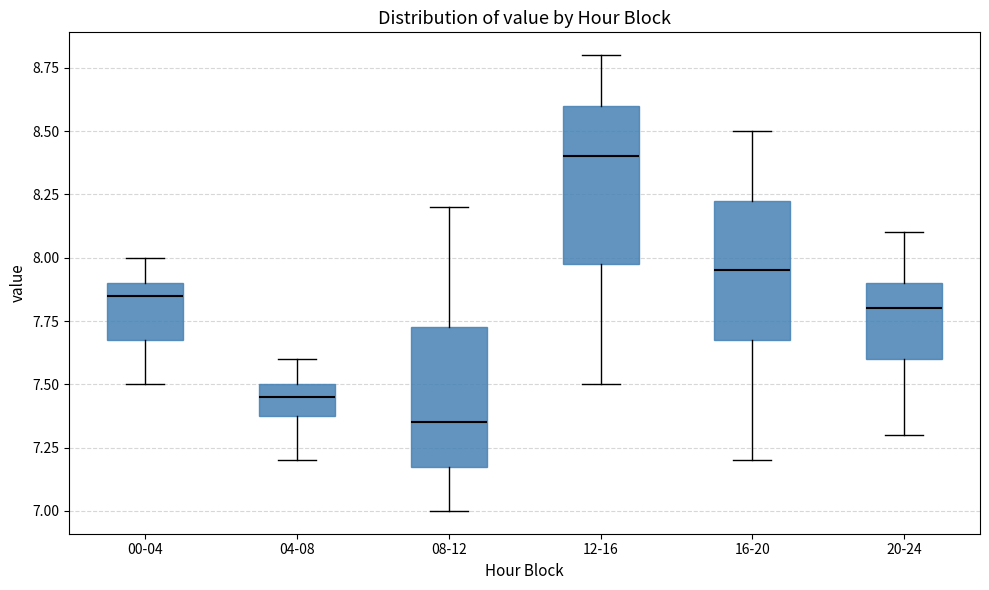

Which box is the tallest, from its lower edge to its upper edge?

12-16